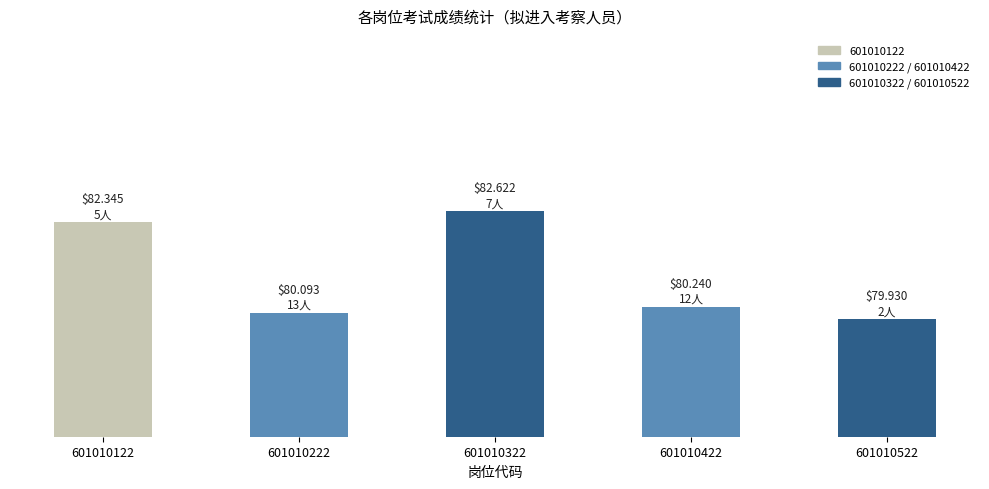

Are the bars horizontal?

No